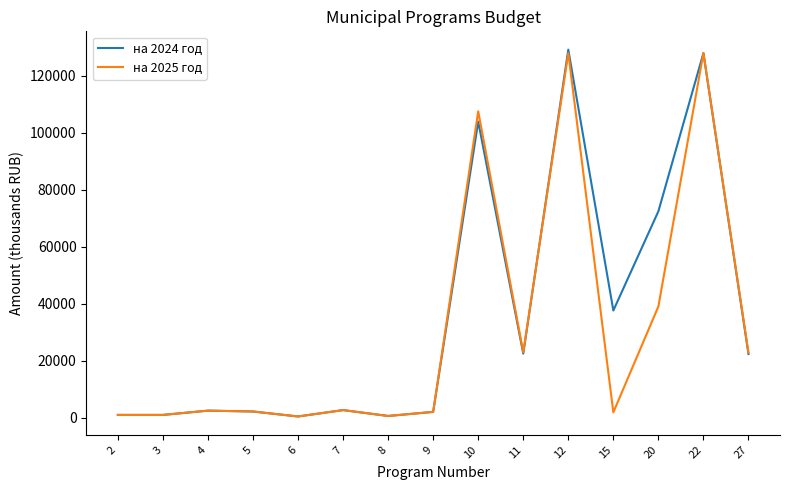

What are all the series names shown in the legend?

на 2024 год, на 2025 год